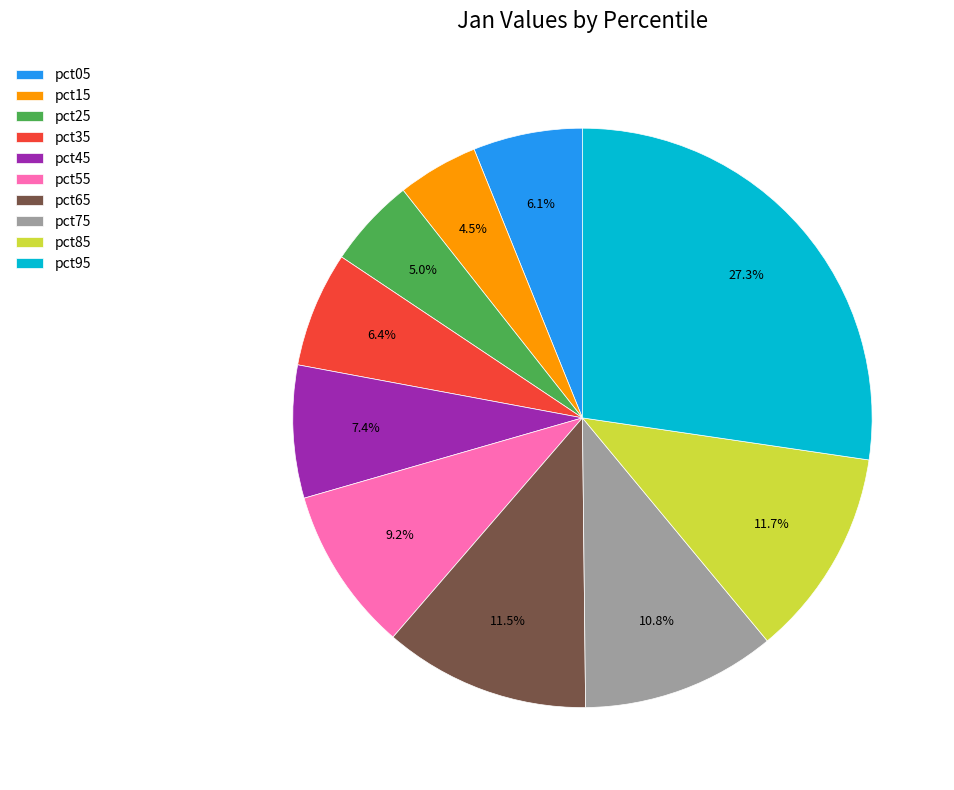

Which category has the biggest portion of the pie?

pct95